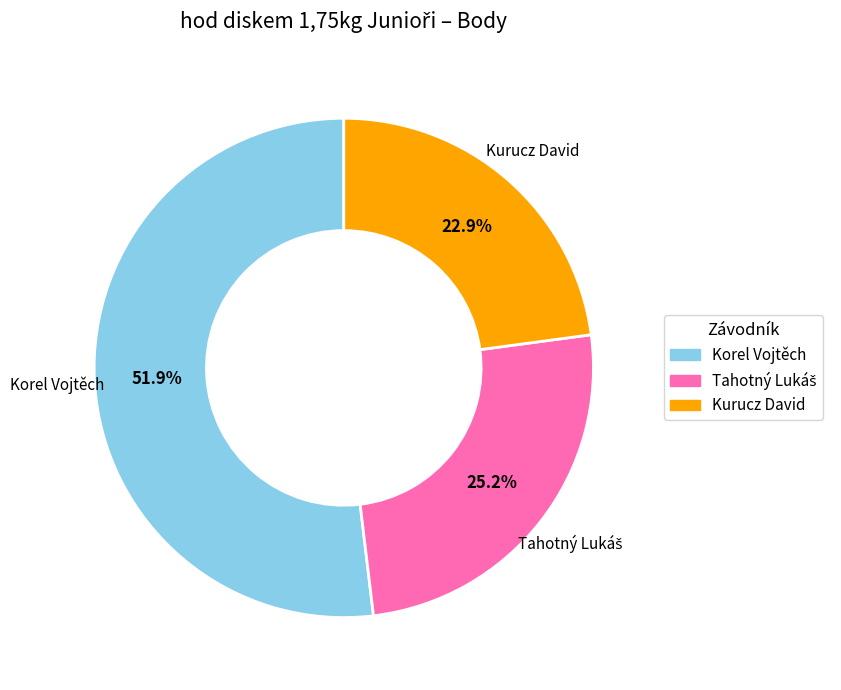

Approximately how many times larger is the value at Kurucz David compared to Korel Vojtěch?

0.4